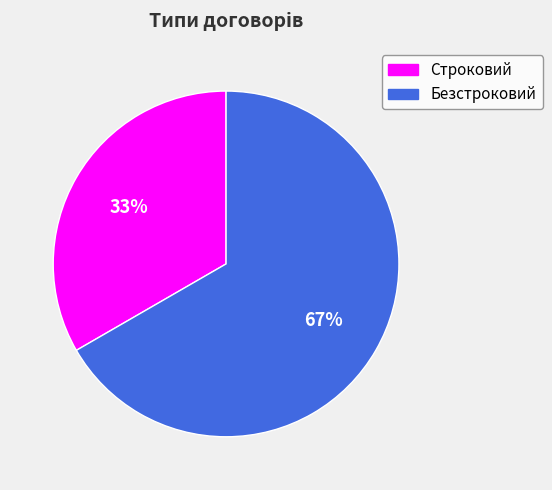

Do Безстроковий and Строковий together represent more than half of the pie?

Yes